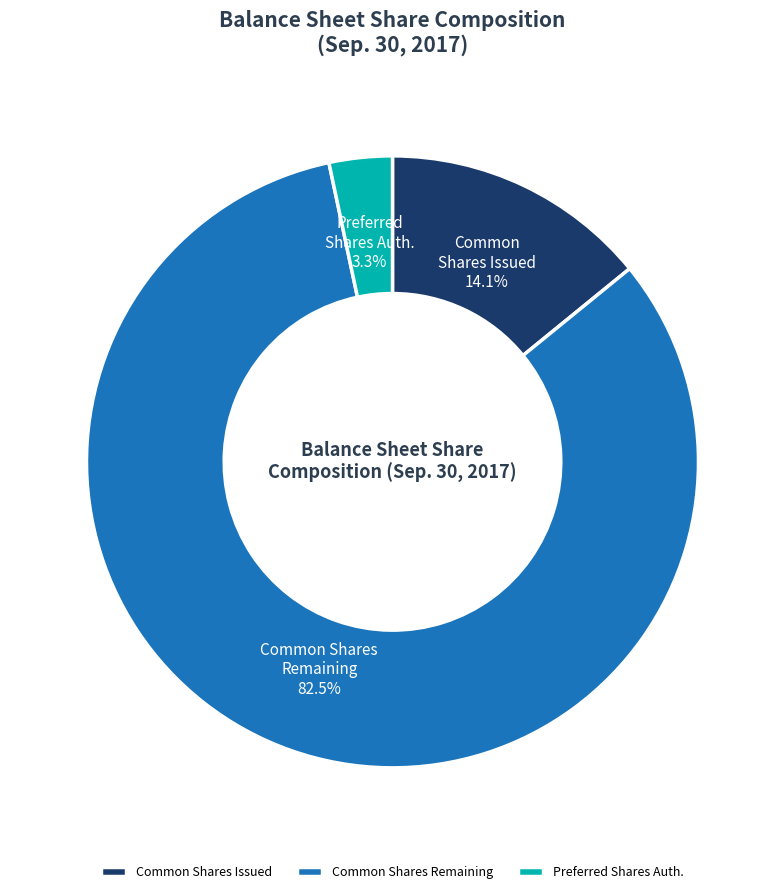

How many segments does this pie chart have?

3